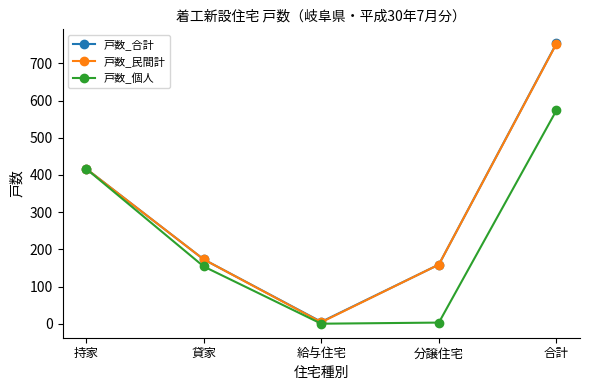

Where does the 戸数_個人 series first go above 154?

持家